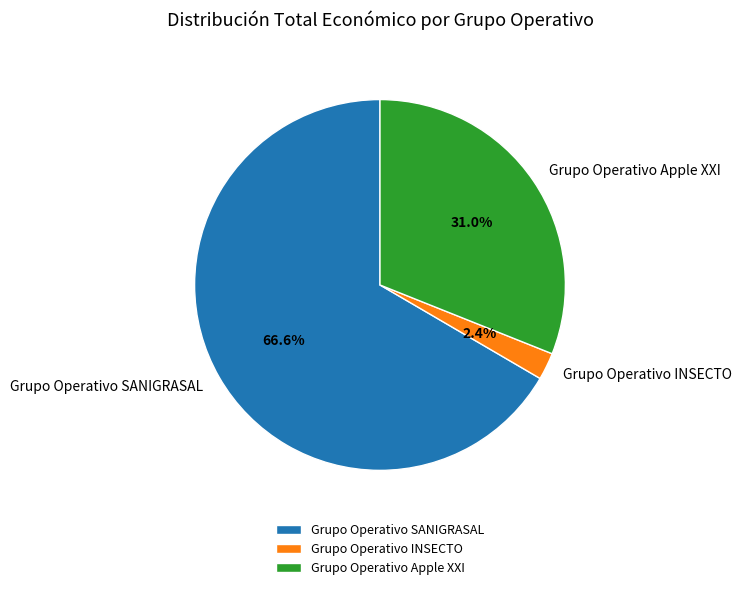

Which category has the smallest portion of the pie?

Grupo Operativo INSECTO